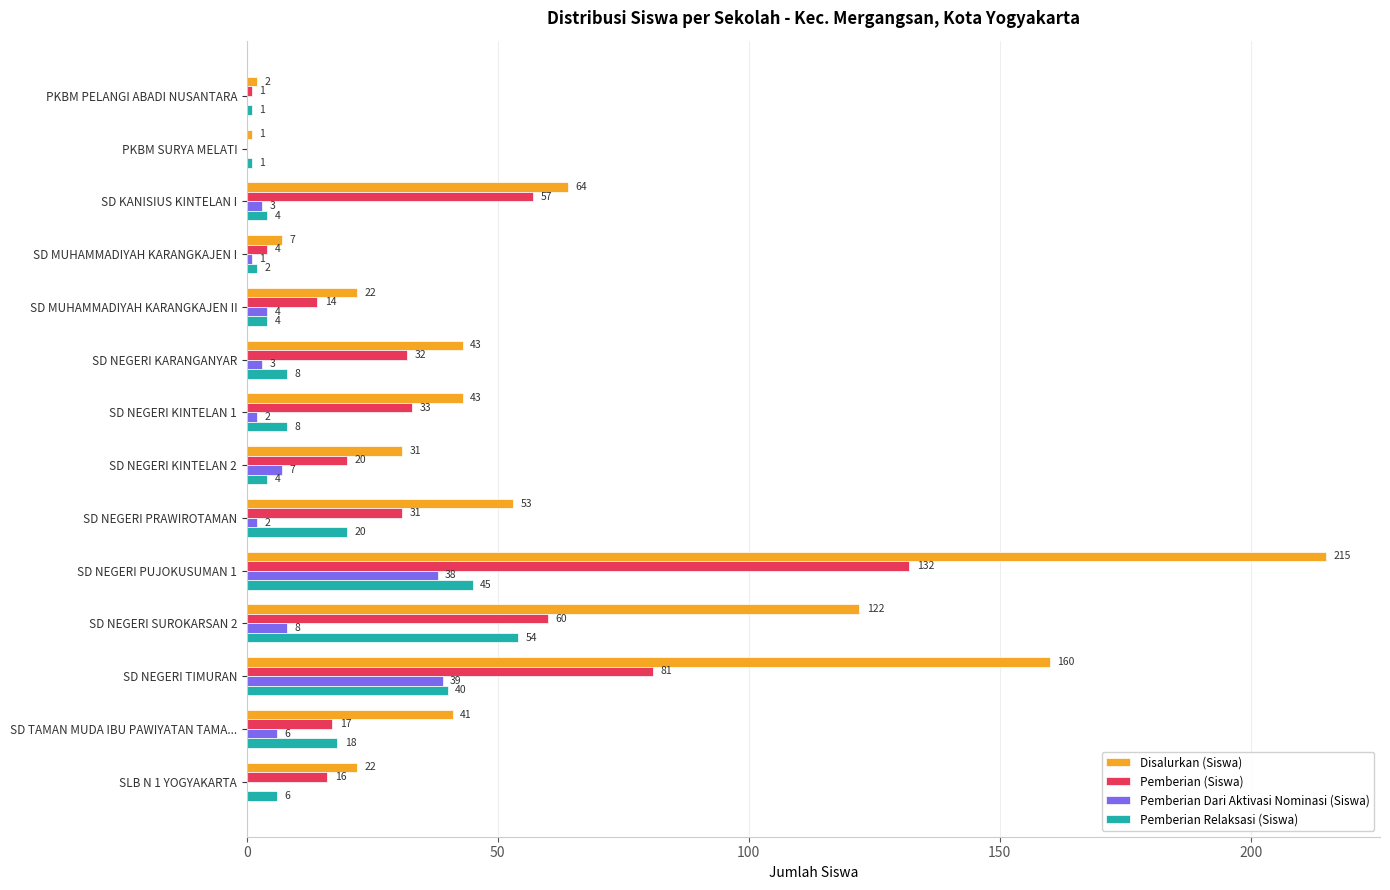

What are all the series names shown in the legend?

Disalurkan (Siswa), Pemberian (Siswa), Pemberian Dari Aktivasi Nominasi (Siswa), Pemberian Relaksasi (Siswa)